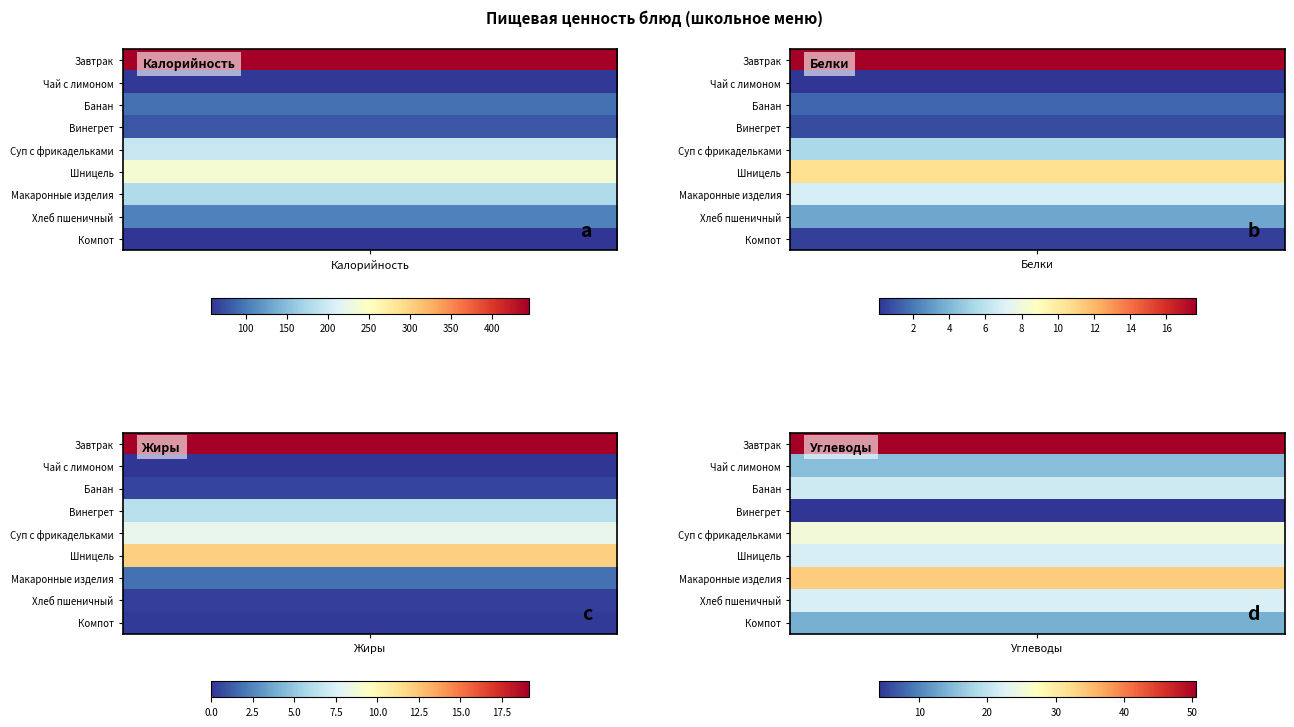

At which category does the chart reach its peak across all series?

Калорийность